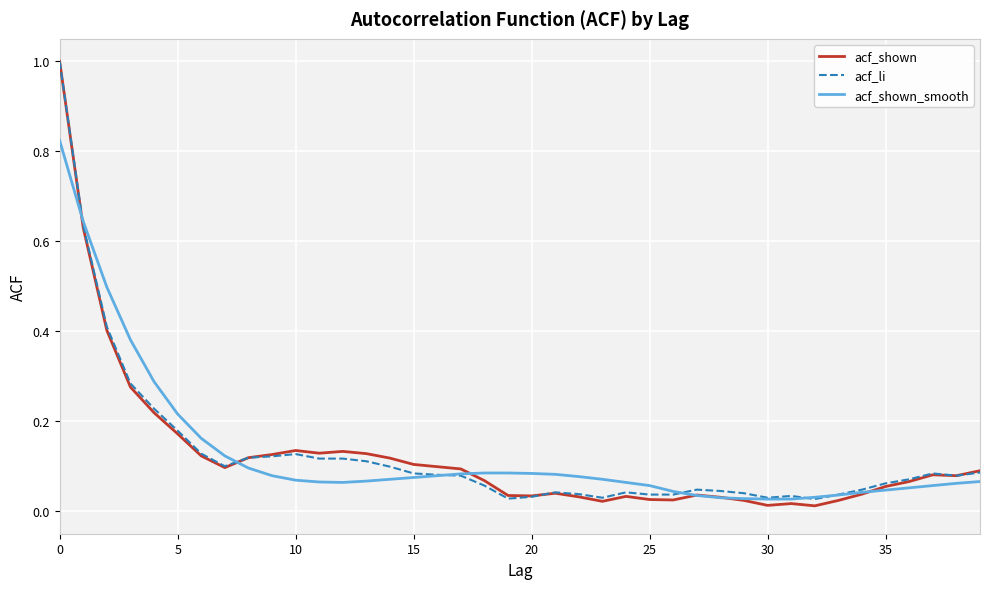

What is the maximum value shown in the chart?

1.0